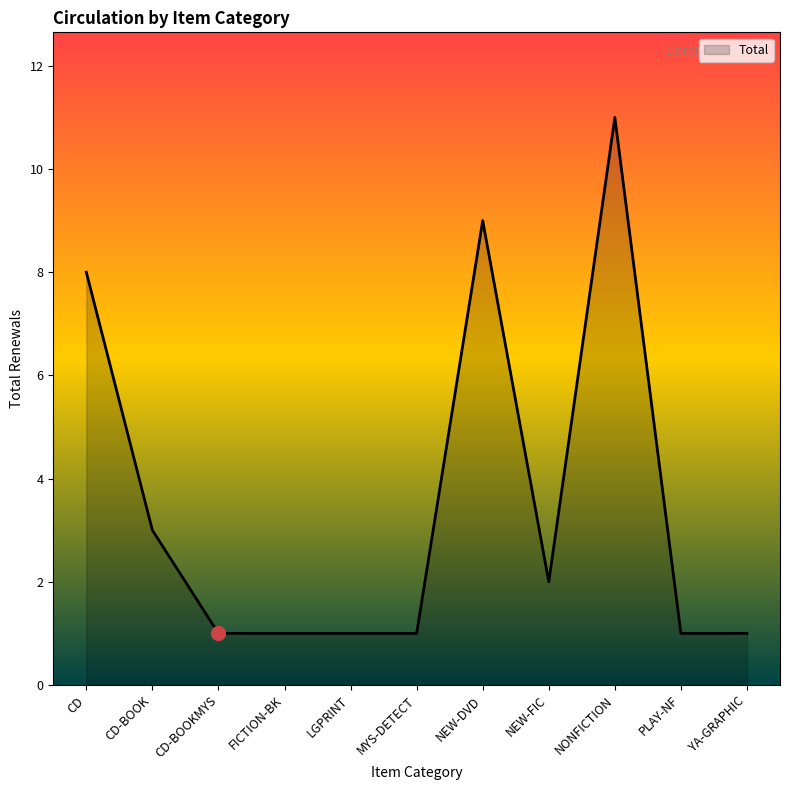

Does the chart display data point markers on the line(s)?

No